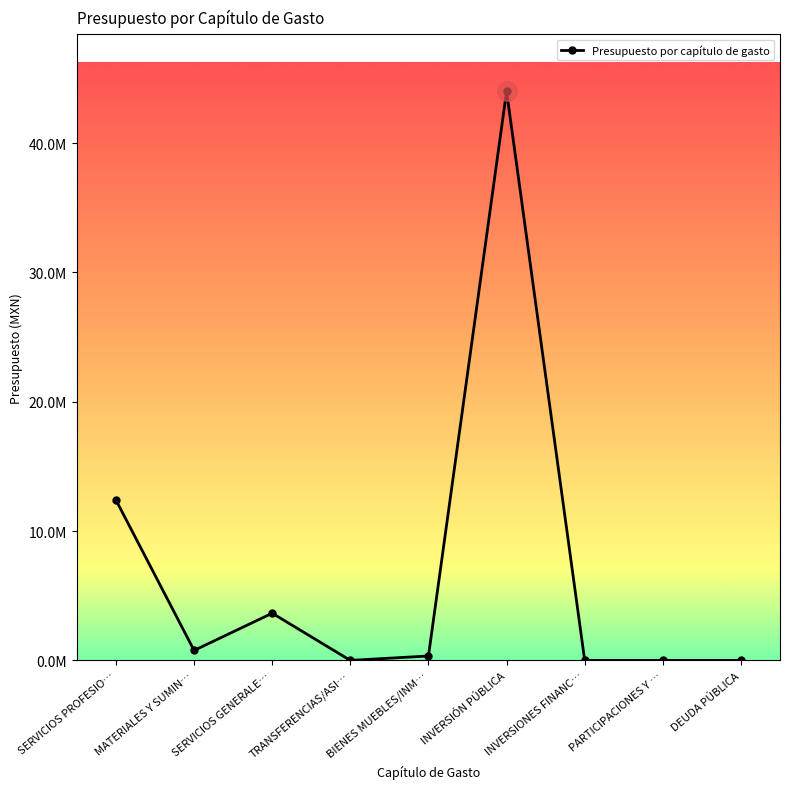

Between INVERSIONES FINANC… and SERVICIOS PROFESIO…, which is larger?

SERVICIOS PROFESIO…